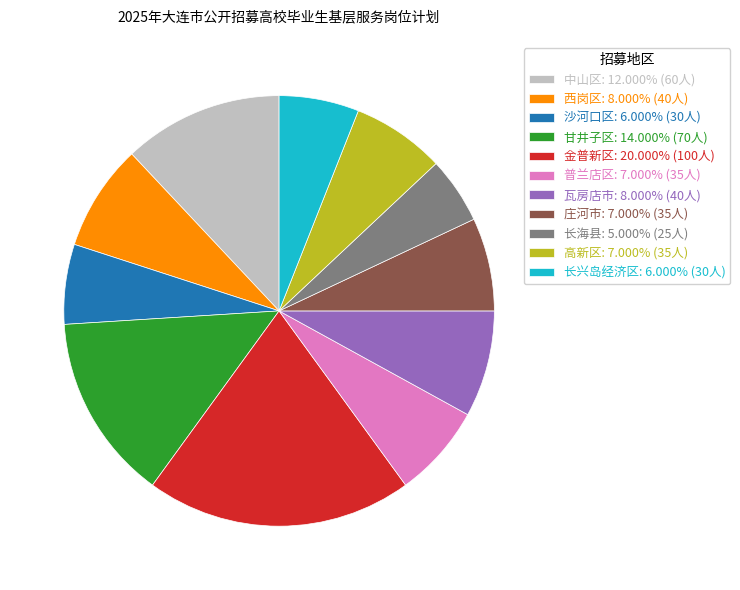

What is the ratio of the value at 长海县 to the value at 长兴岛经济区?

0.8